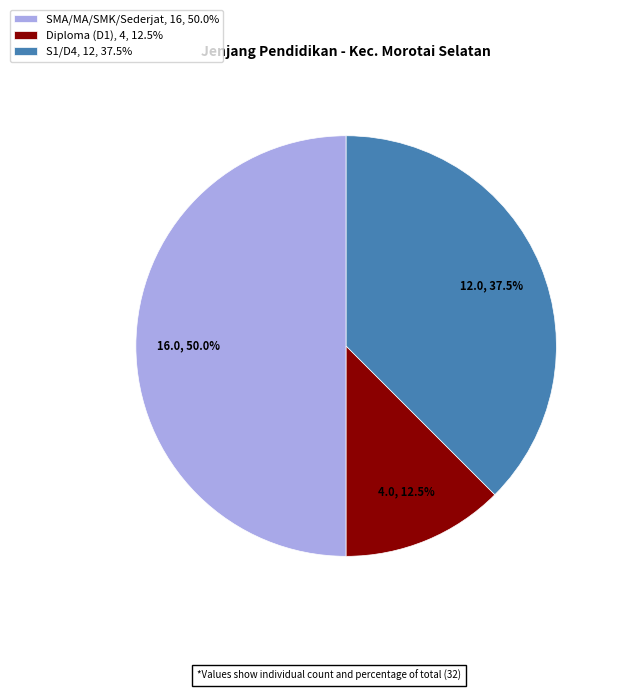

Does Diploma (D1) account for over 50% of the chart?

No